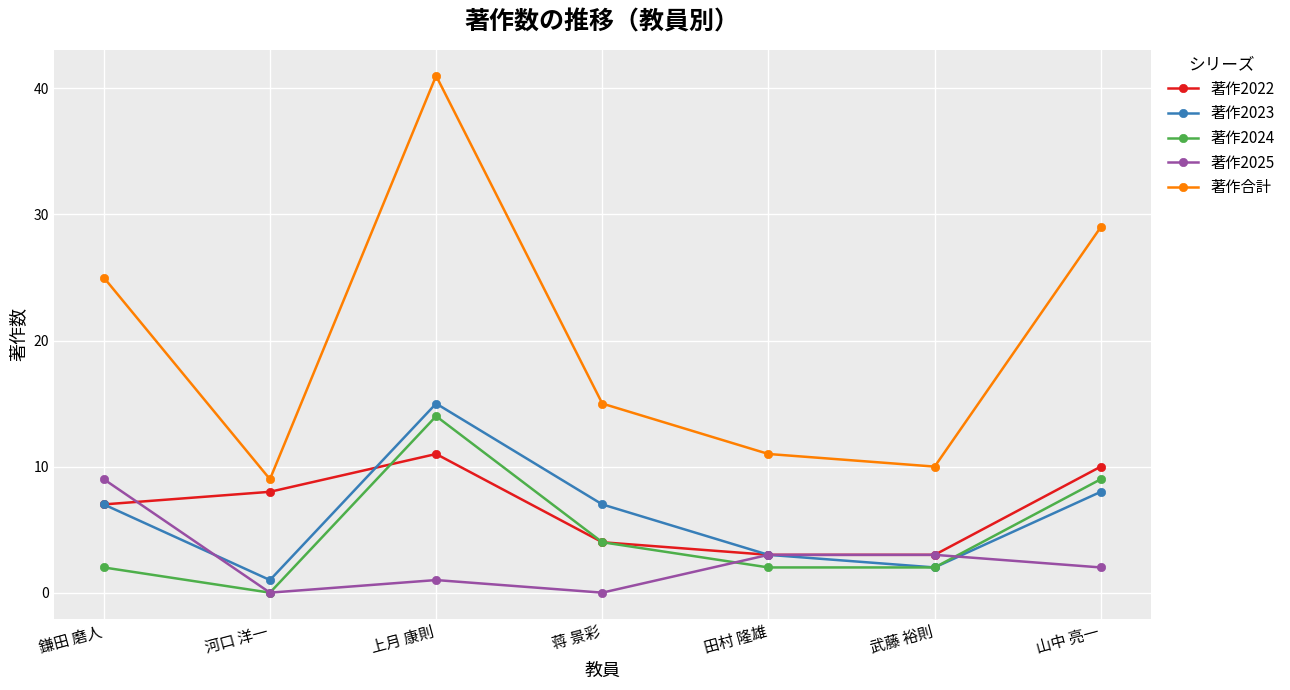

What is the sum of all 著作2022 values?

46